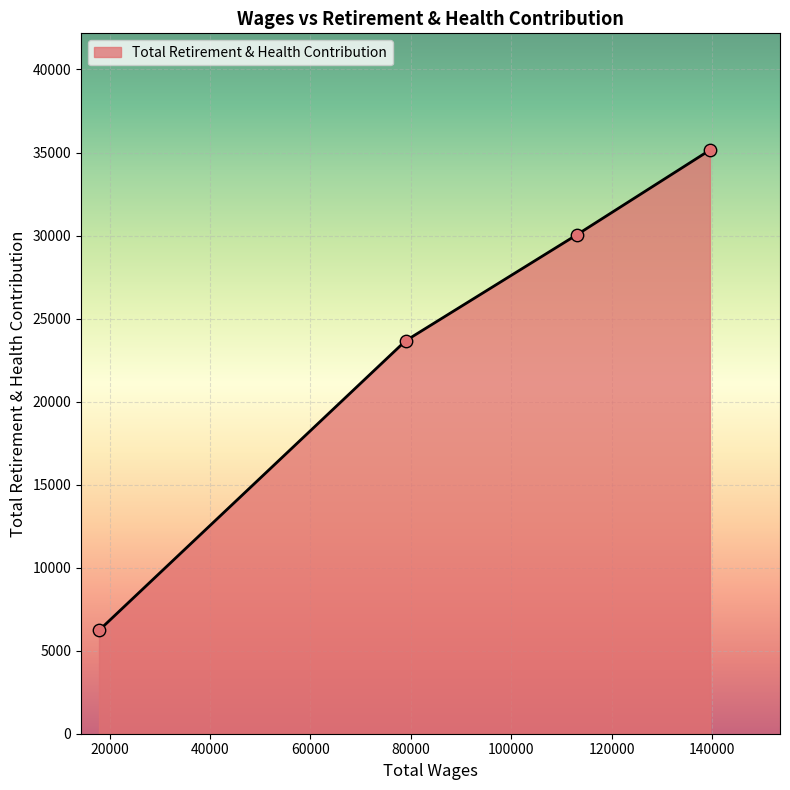

What is the greatest value displayed?

35147